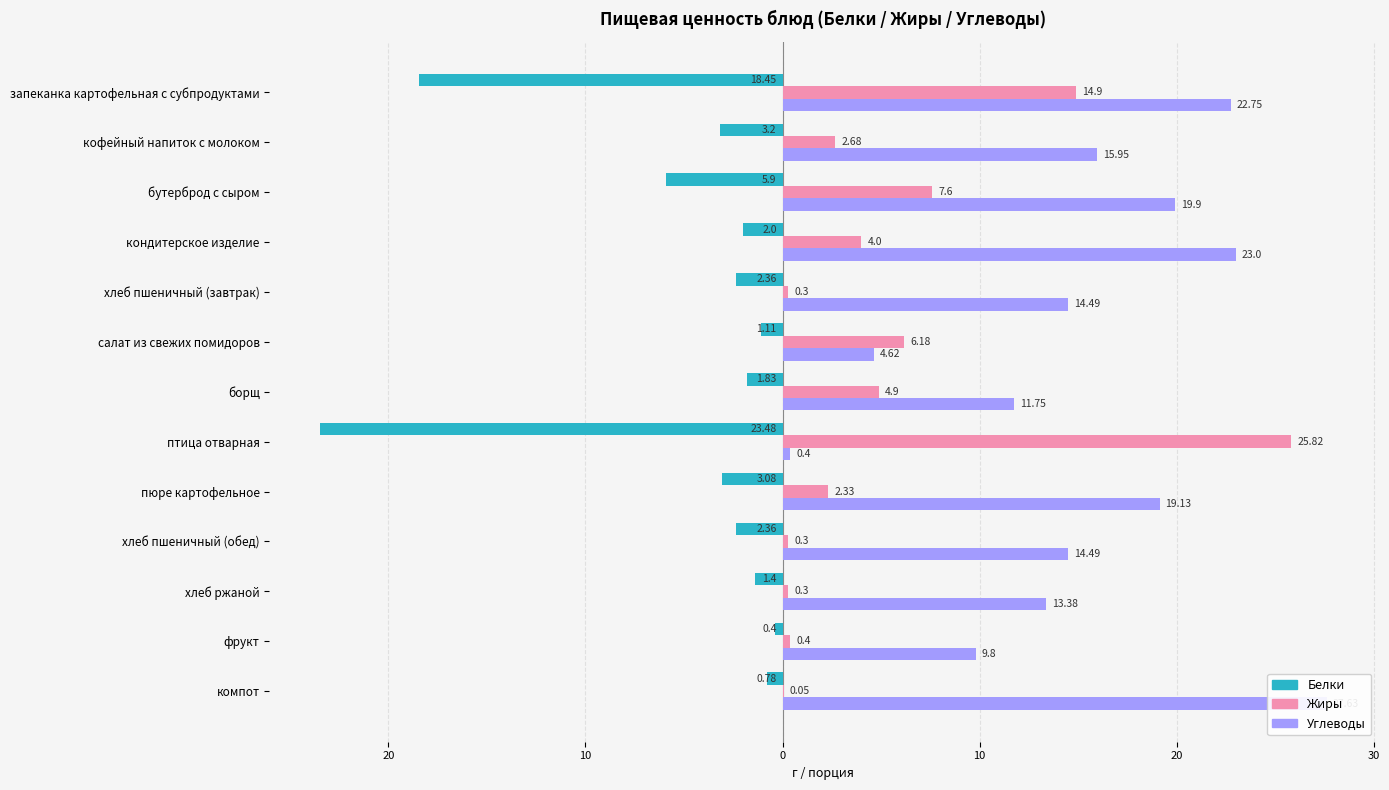

Which series has the widest spread of values?

Углеводы